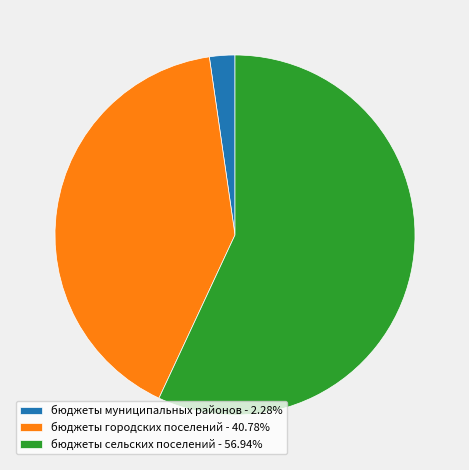

Is there any slice that represents more than half of the pie?

Yes